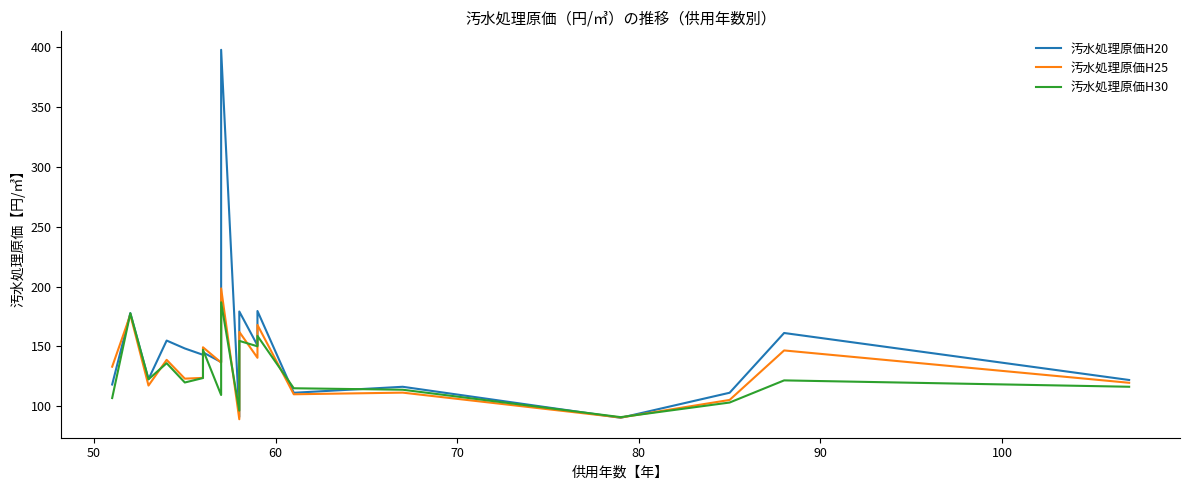

What is the highest value of the 汚水処理原価H20 series?

397.9